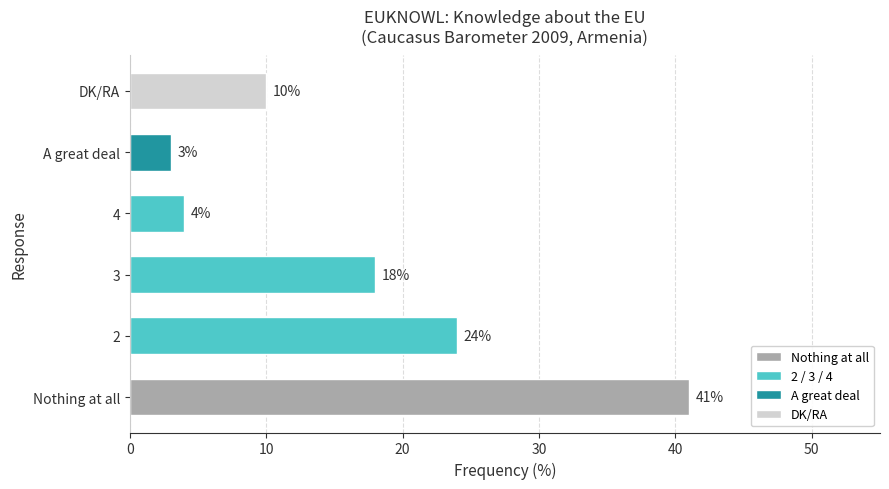

What is the ratio of the value at DK/RA to the value at 3?

0.6